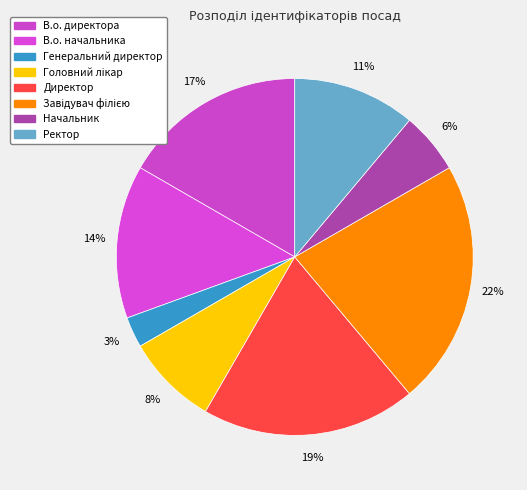

How many slices are in this pie chart?

8